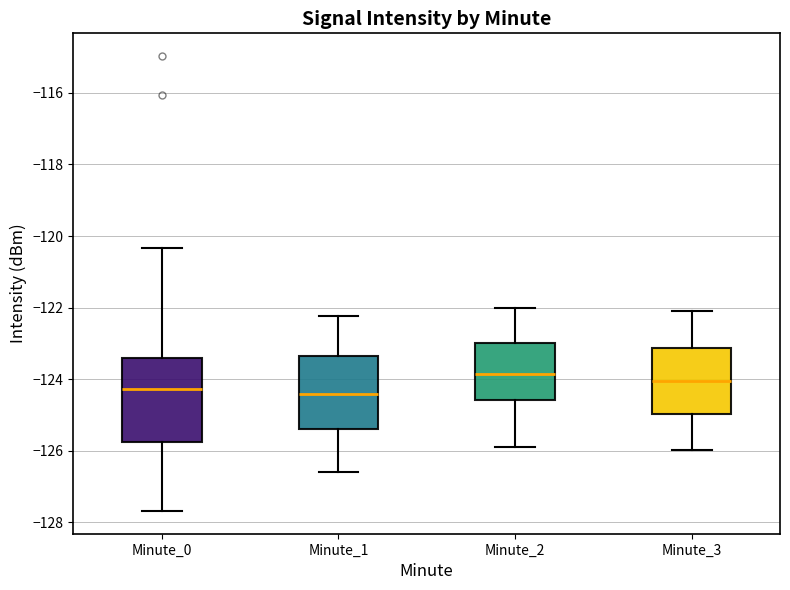

Which box's median line is the highest?

Minute_2